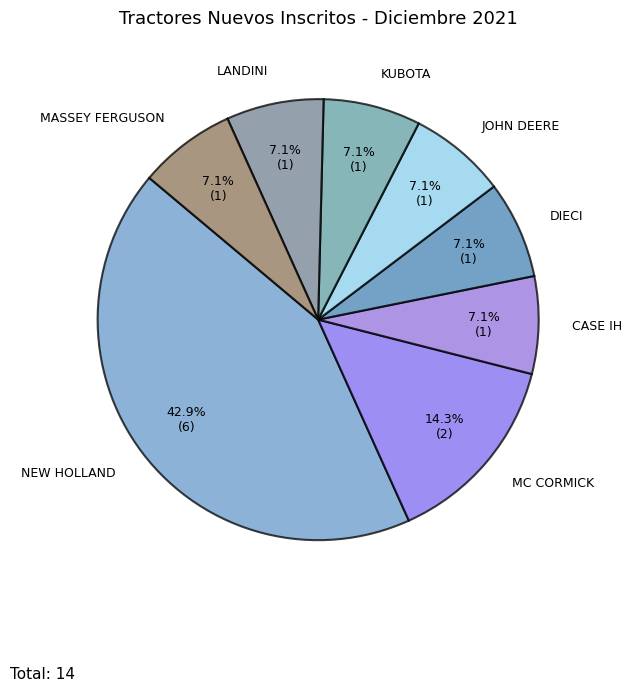

How many slices are in this pie chart?

8